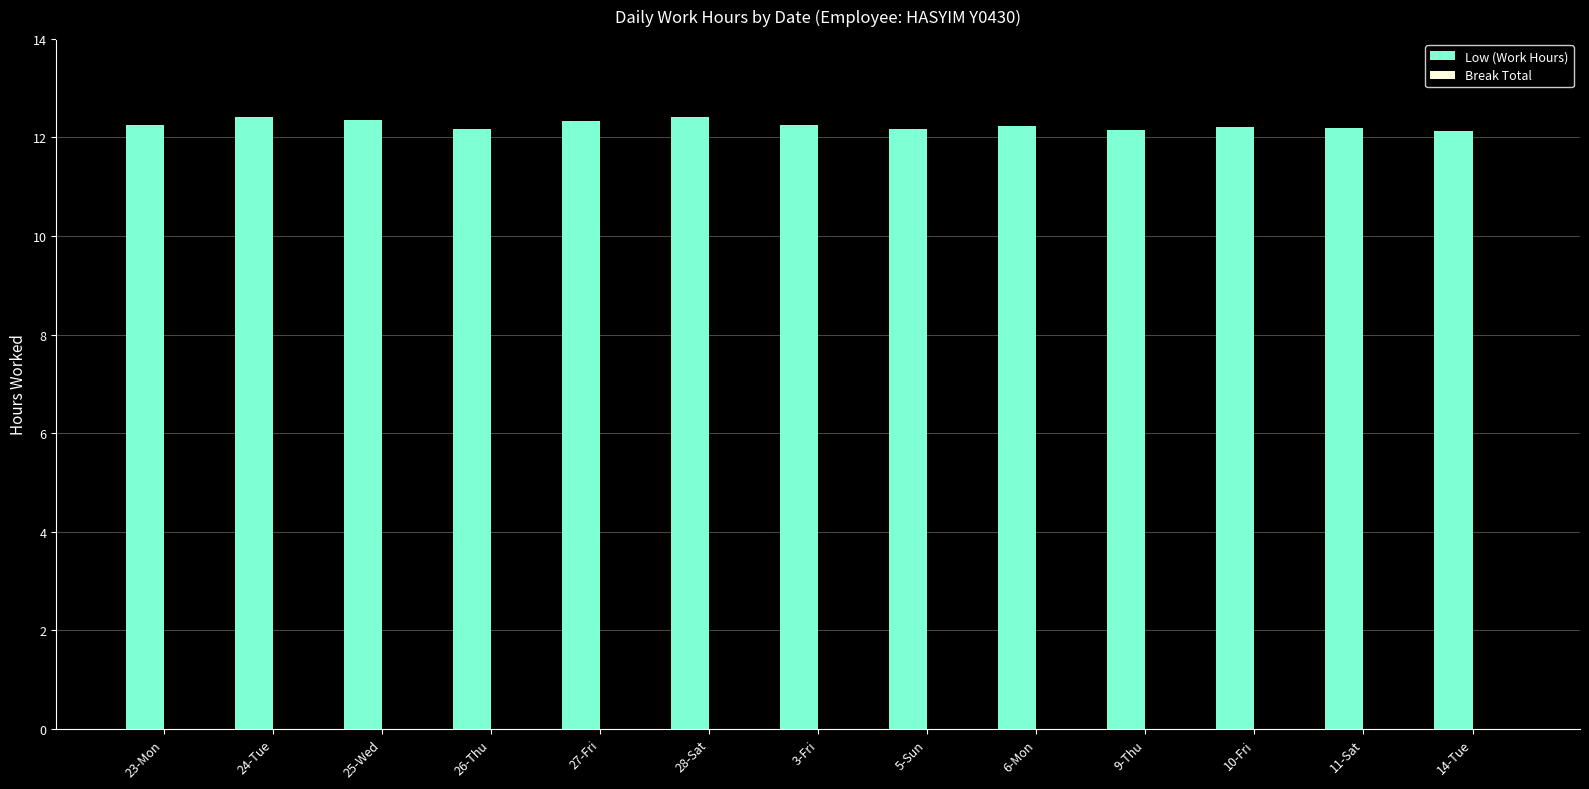

What position from the left is 27-Fri?

5